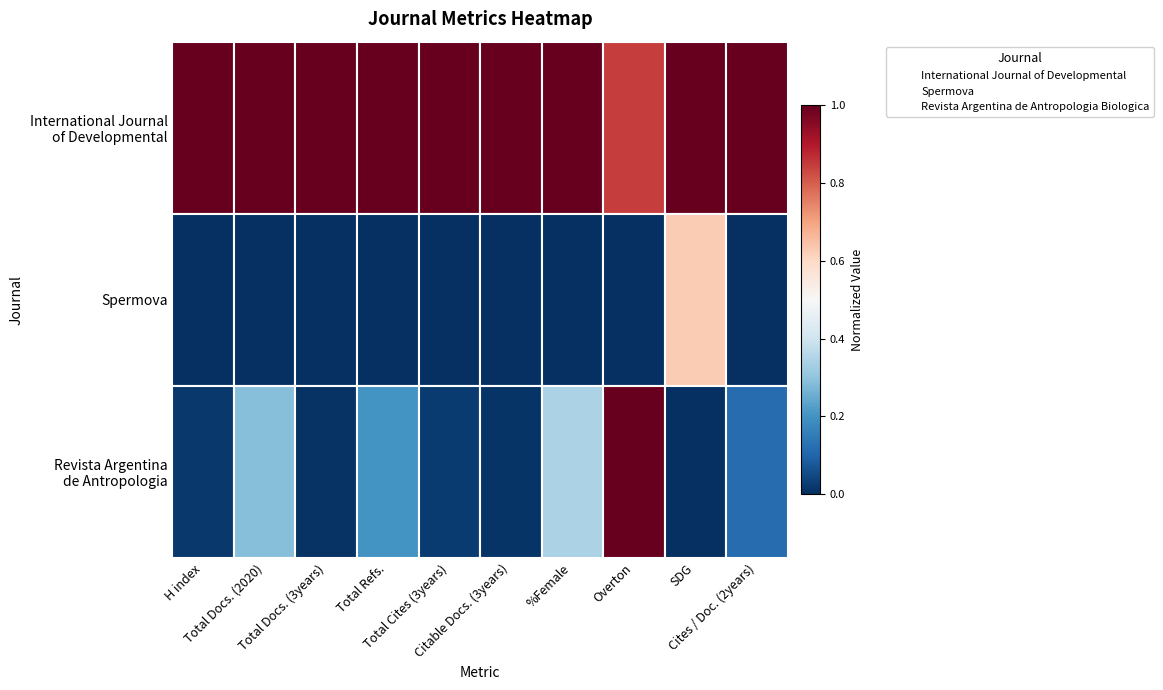

What are all the series names shown in the legend?

International Journal of Developmental, Spermova, Revista Argentina de Antropologia Biologica